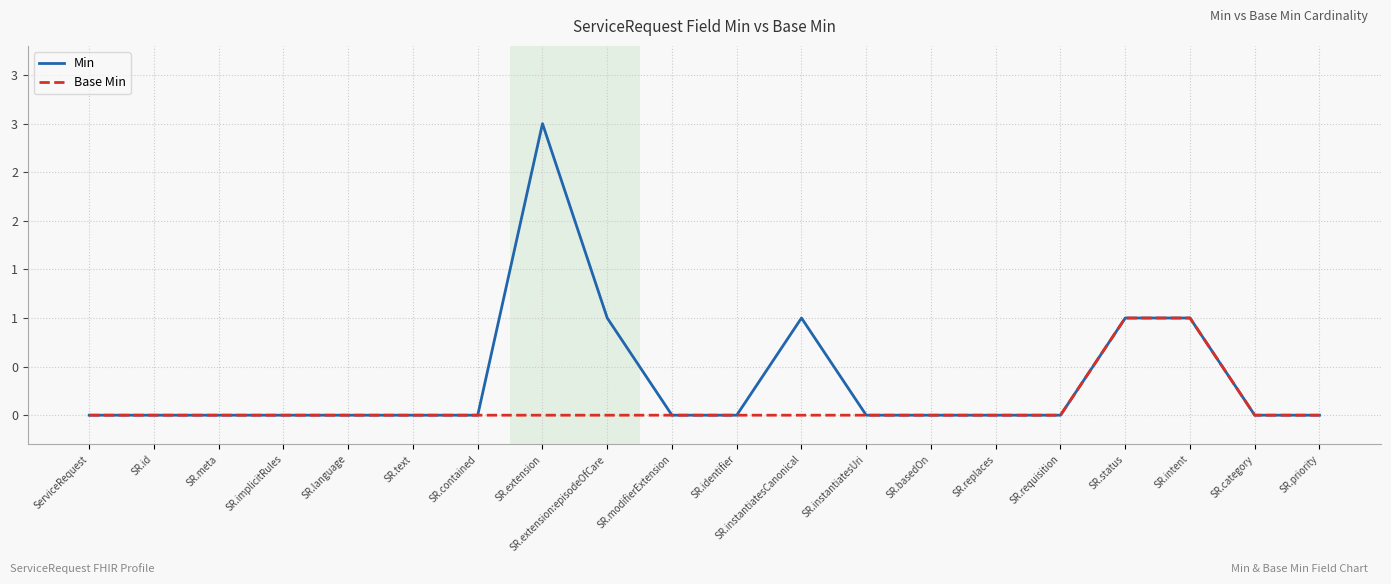

Which category has the lowest value in the Min series?

ServiceRequest